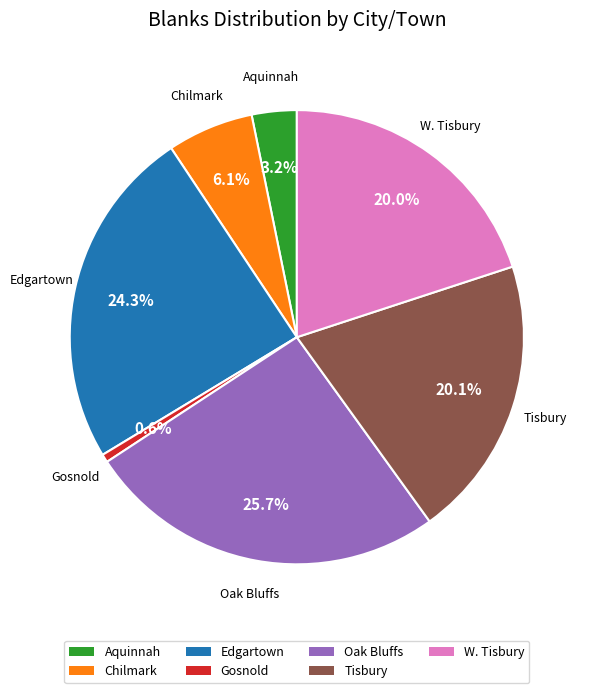

How many slices are in this pie chart?

7